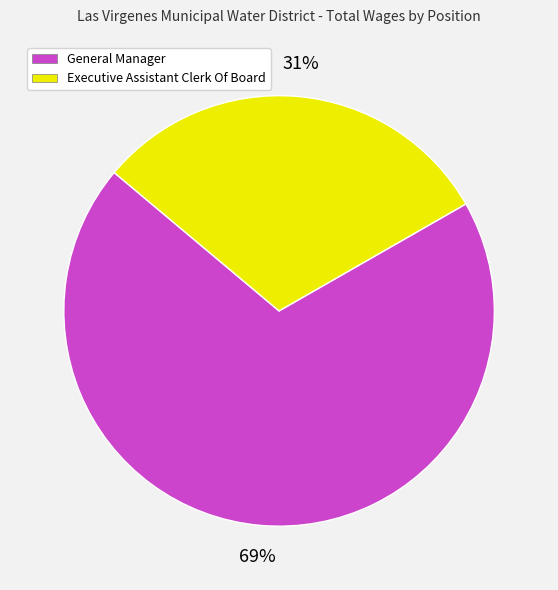

Do Executive Assistant Clerk Of Board and General Manager together represent more than half of the pie?

Yes